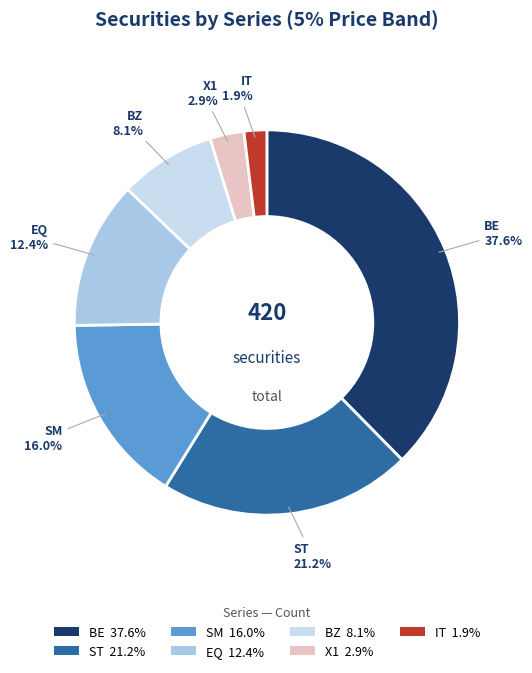

Does BE represent more than half of the total?

No